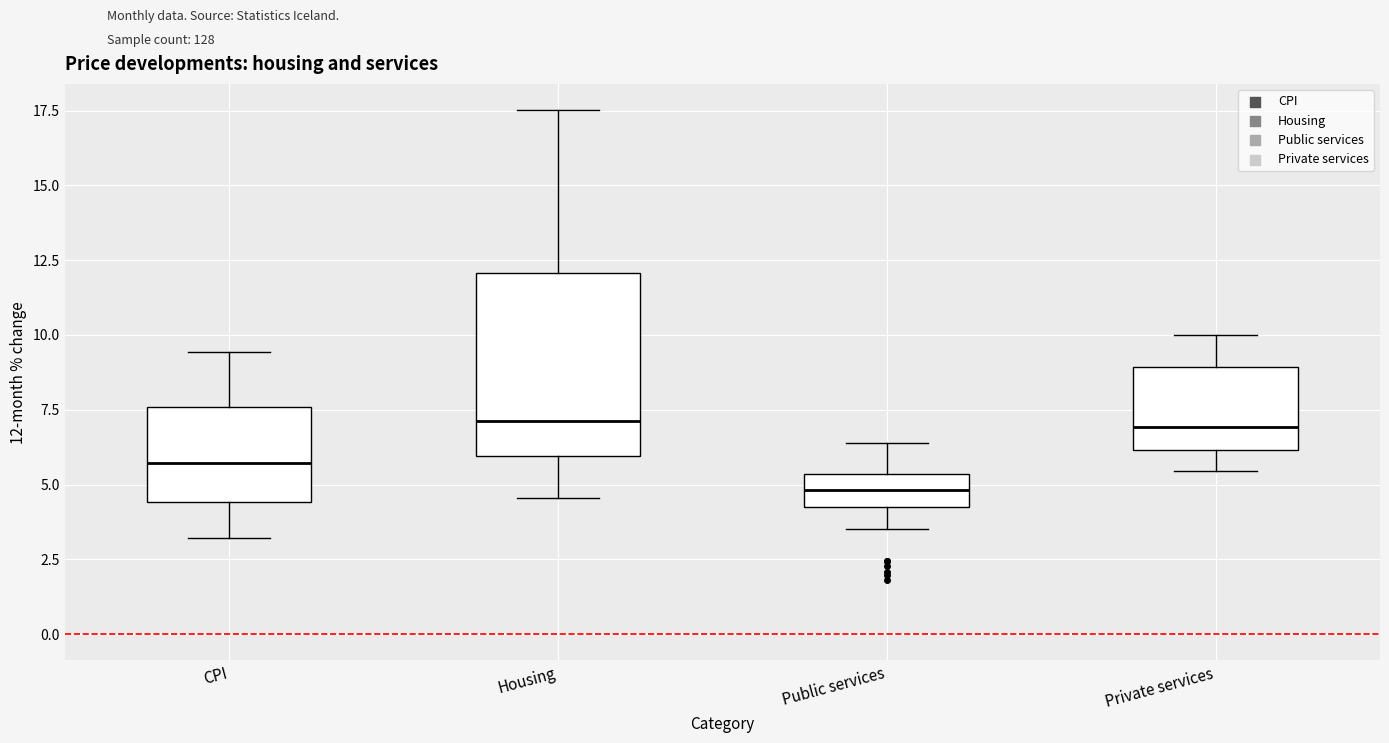

Where does the lower whisker of the box for Housing end on the y-axis? The values are not printed on the chart, so give them approximately, as read against the axis.

4.5